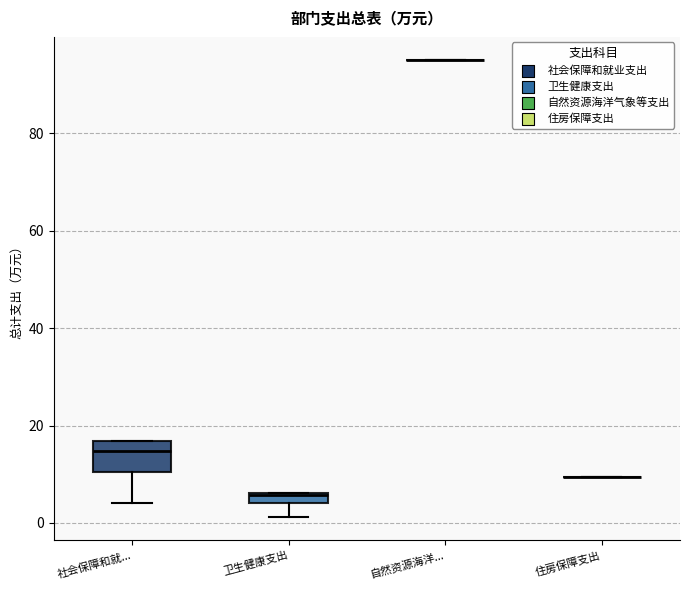

Comparing the boxes themselves (not the whiskers), which one is the tallest?

社会保障和就...